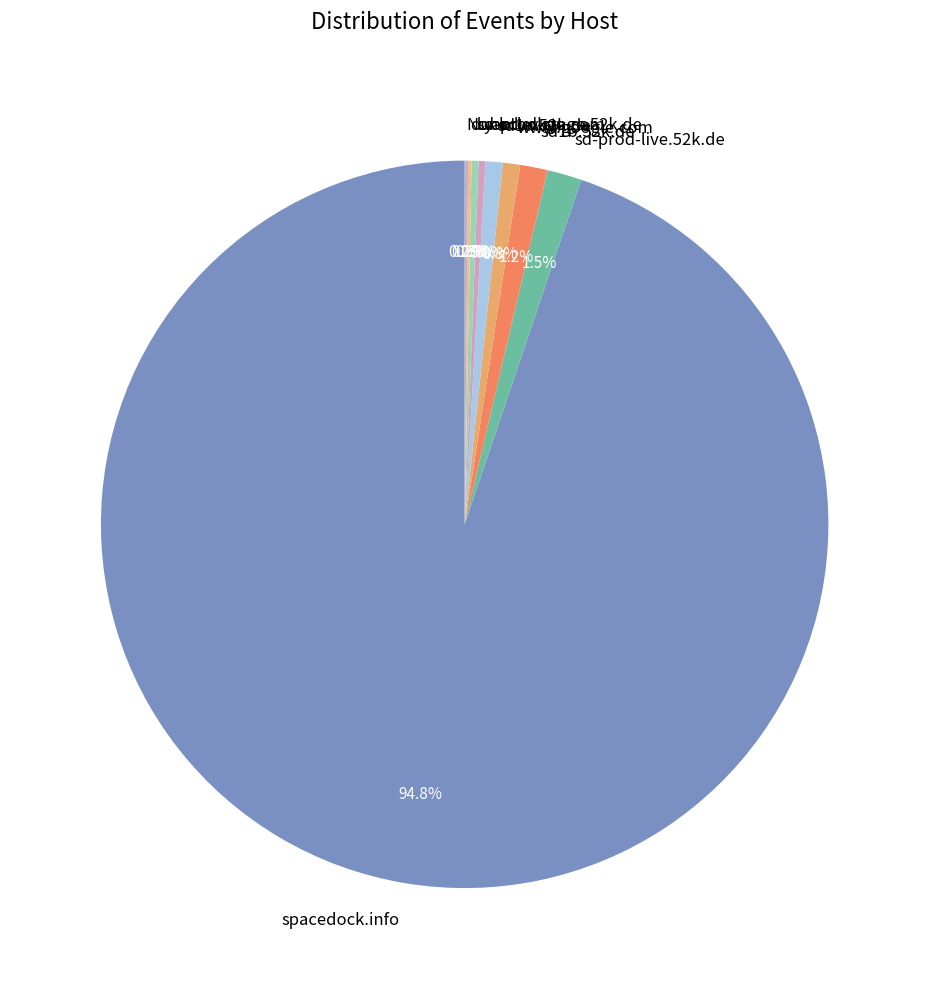

Which slice is the largest?

spacedock.info